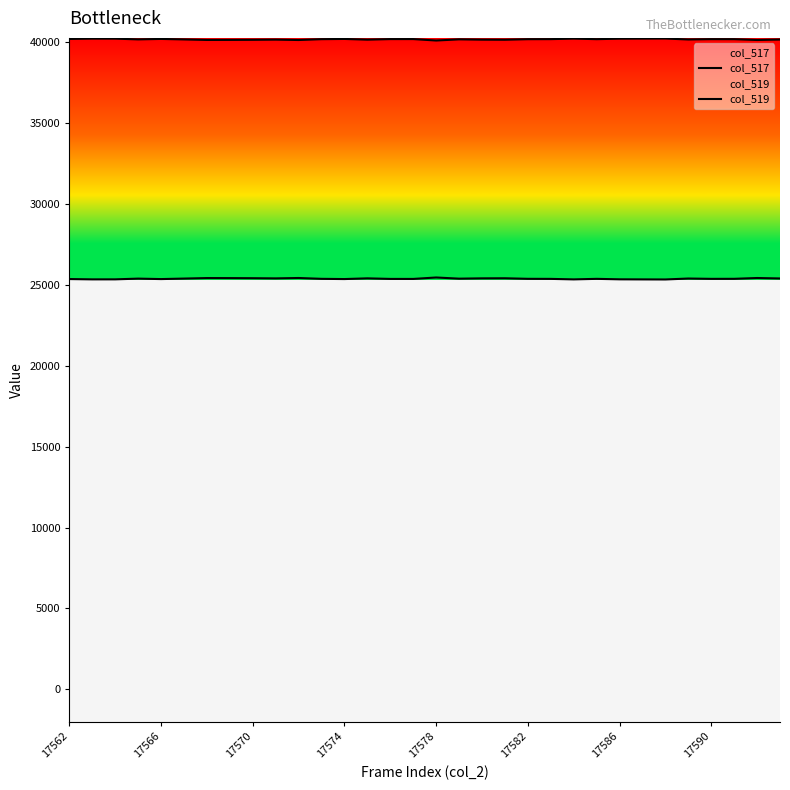

Which series has the largest range (max minus min)?

col_517